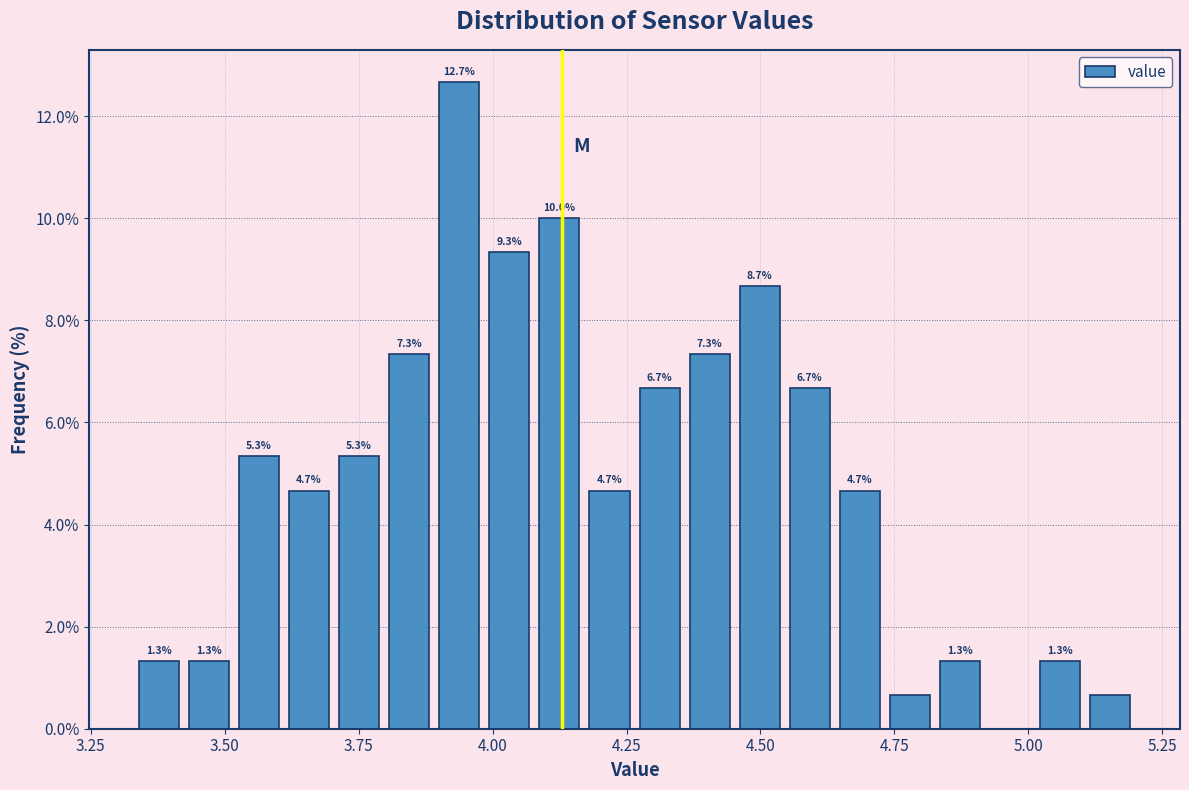

Read against the x-axis, roughly where is the centre of the tallest bar?

3.95